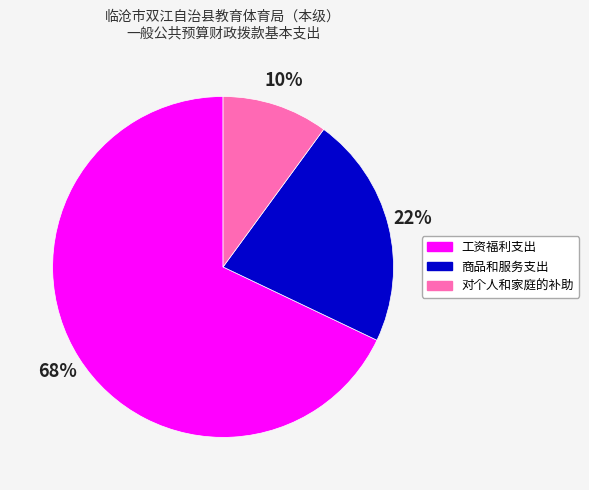

What percentage is the 对个人和家庭的补助 slice, to the nearest percent?

10%